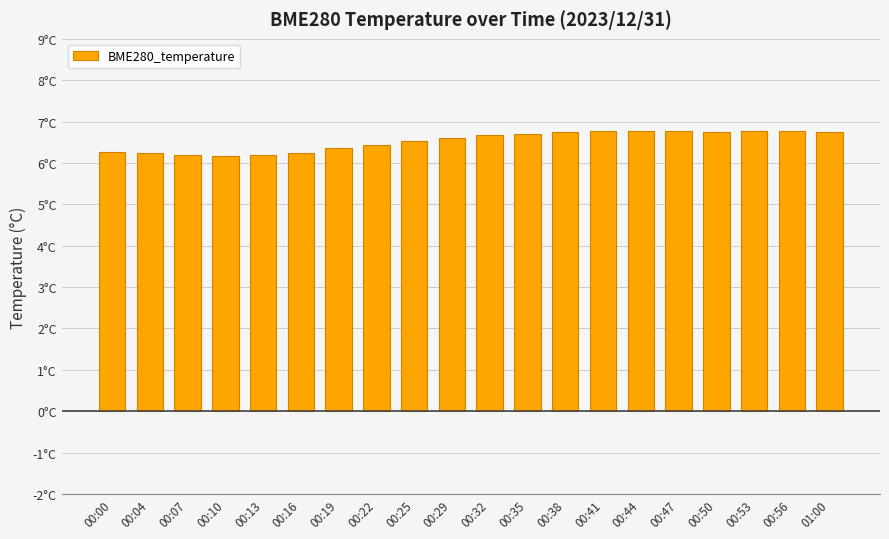

Is it true that the value at 00:16 is 3.6?

False